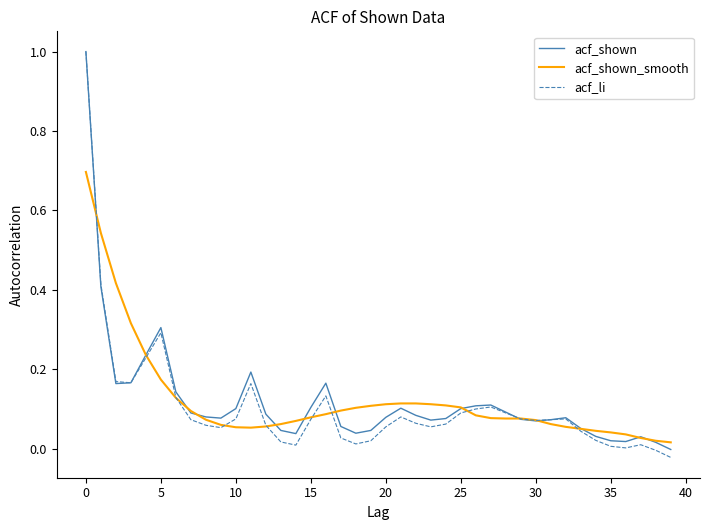

Which series has the widest spread of values?

acf_li